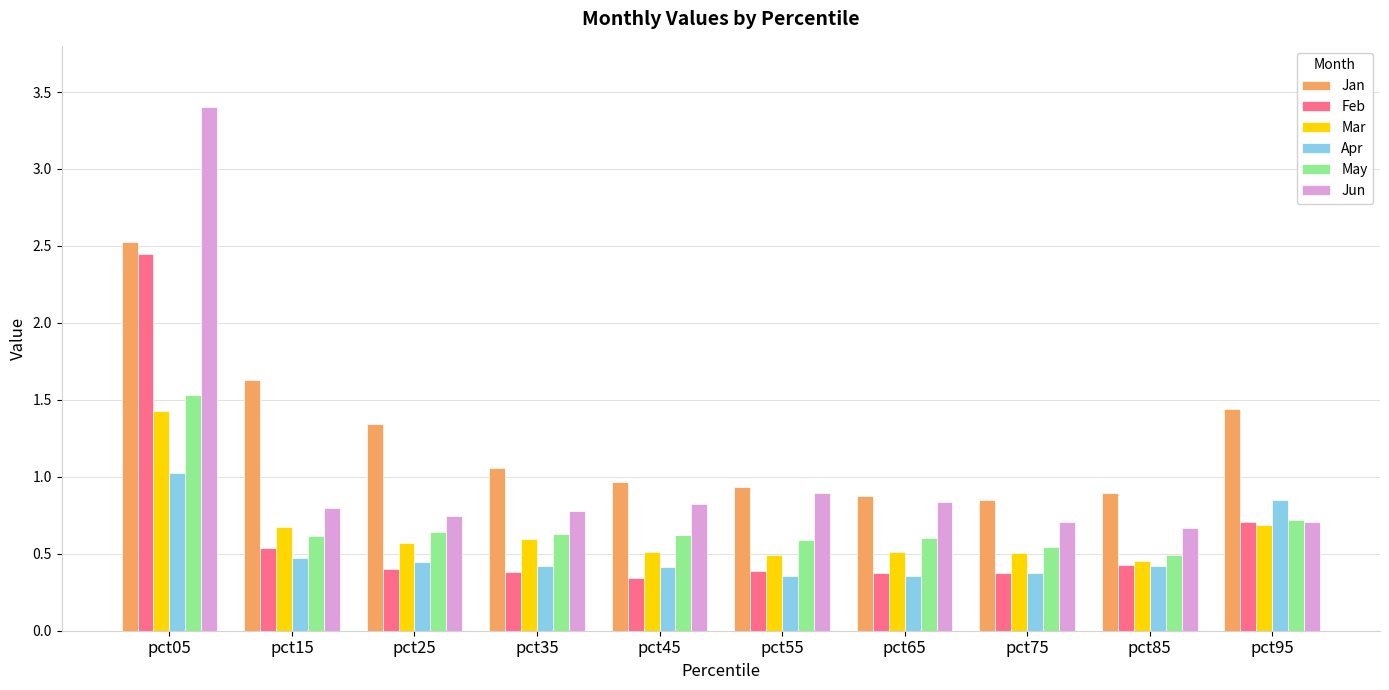

How many bars are there in each group?

6